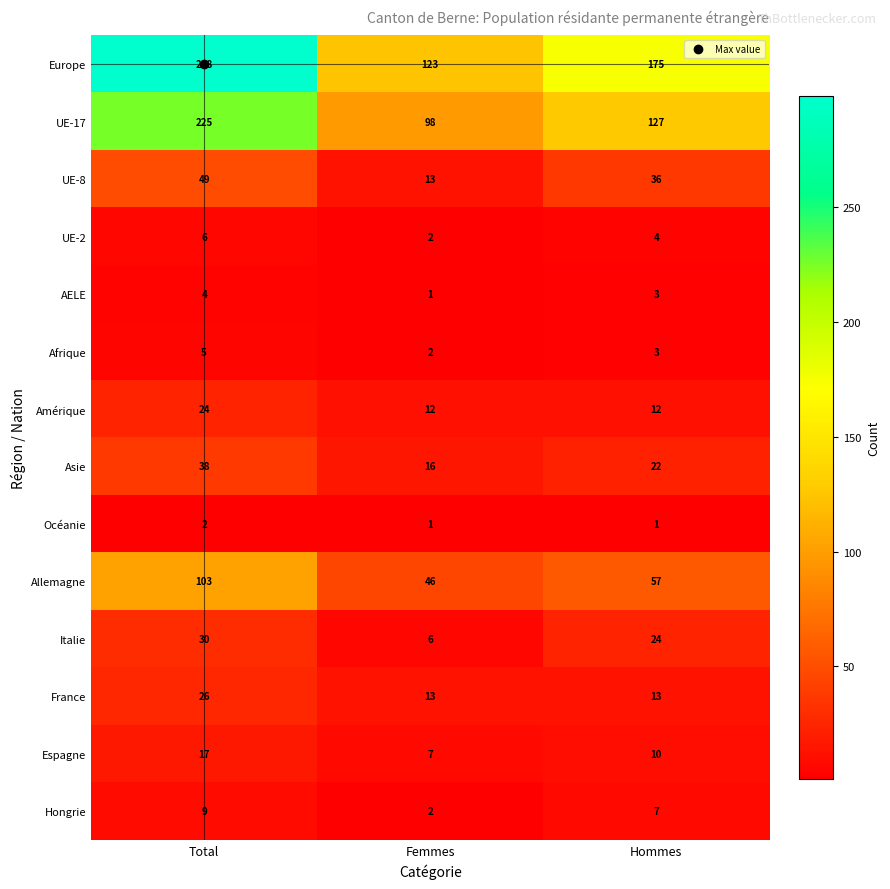

What is the greatest value displayed?

298